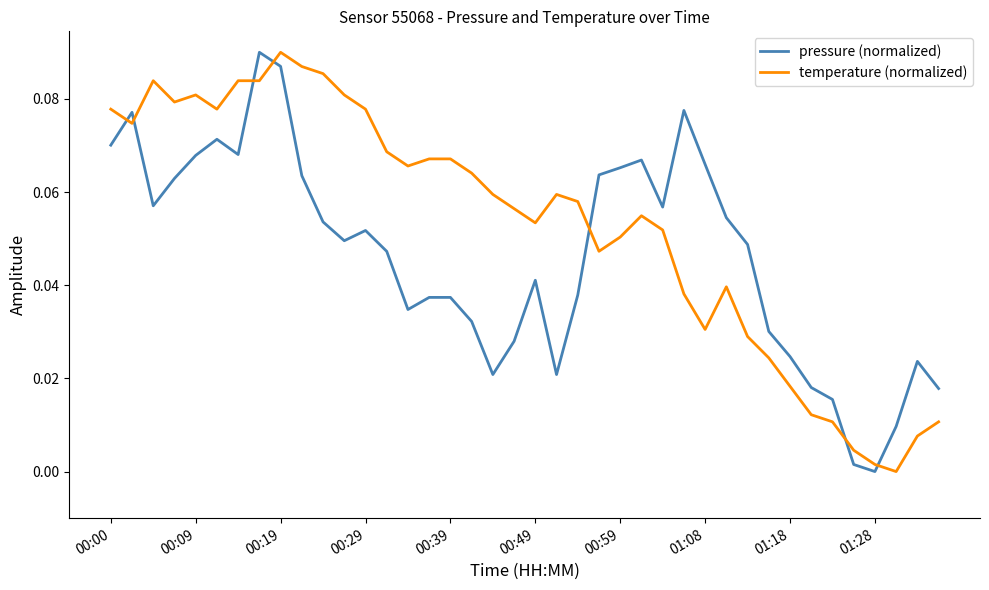

Does the chart display data point markers on the line(s)?

No